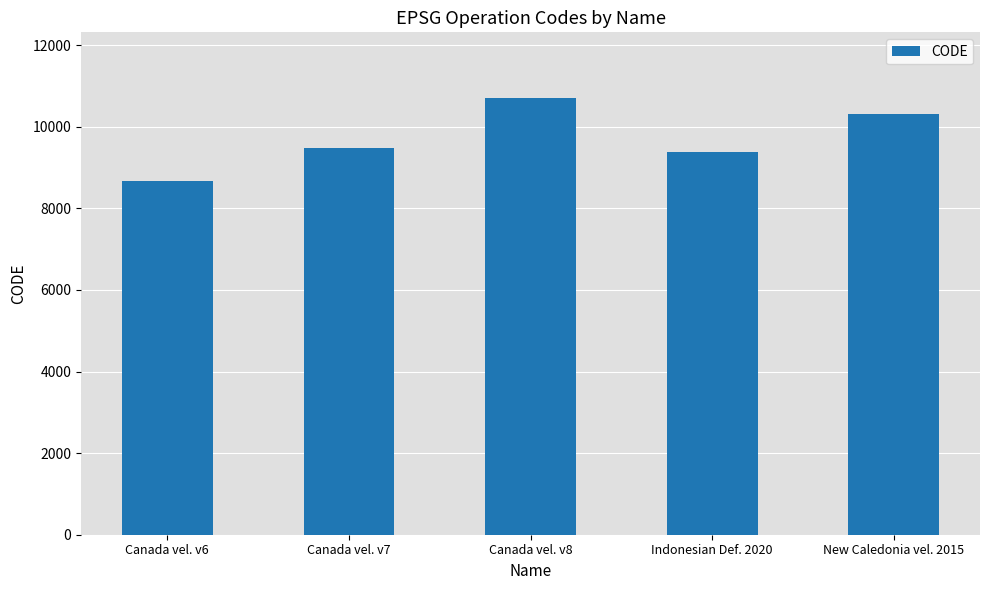

Reading left to right, transcribe all the data shown in this chart.

8676	9483	10707	9375	10323